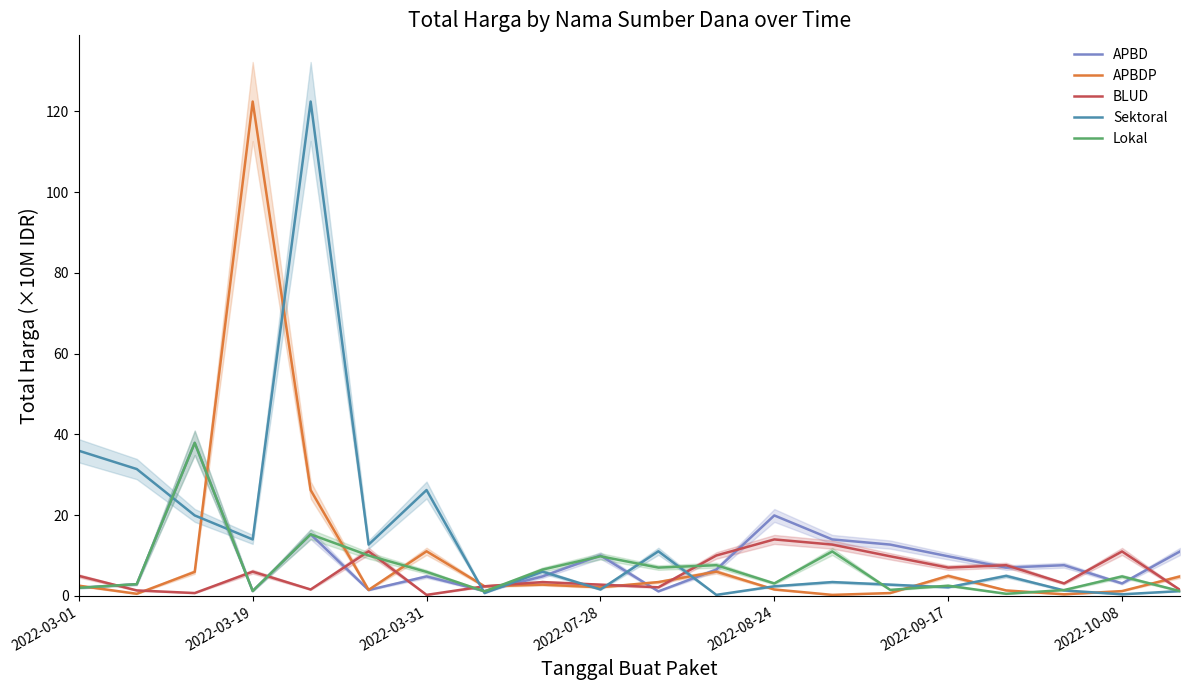

Reading left to right, list all the values displayed in this chart.

APBD: 2.0	2.9	37.9	1.2	15.2	1.4	4.8	1.2	4.8	10.0	1.1	6.5	19.9	14.0	12.7	9.8	7.0	7.6	3.1	11.0
APBDP: 2.5	0.5	5.9	122.5	26.2	1.5	11.0	2.4	2.8	2.1	3.4	6.0	1.6	0.2	0.7	4.9	1.3	0.4	1.2	4.8
BLUD: 4.9	1.3	0.7	6.0	1.6	11.0	0.2	2.4	3.4	2.8	2.1	10.0	14.0	12.7	9.8	7.0	7.6	3.1	11.0	1.5
Sektoral: 36.0	31.4	19.9	14.0	122.5	12.7	26.2	0.7	6.0	1.6	11.0	0.2	2.4	3.4	2.8	2.1	4.9	1.3	0.4	1.2
Lokal: 2.0	2.9	37.9	1.2	15.2	10.0	5.9	1.1	6.5	9.8	7.0	7.6	3.1	11.0	1.5	2.5	0.5	1.4	4.8	1.2